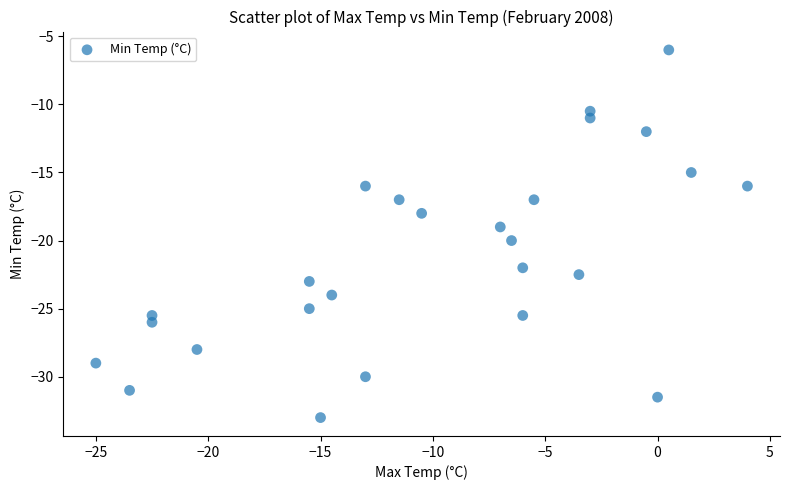

What is the range of Y values (max minus min)?

27.0